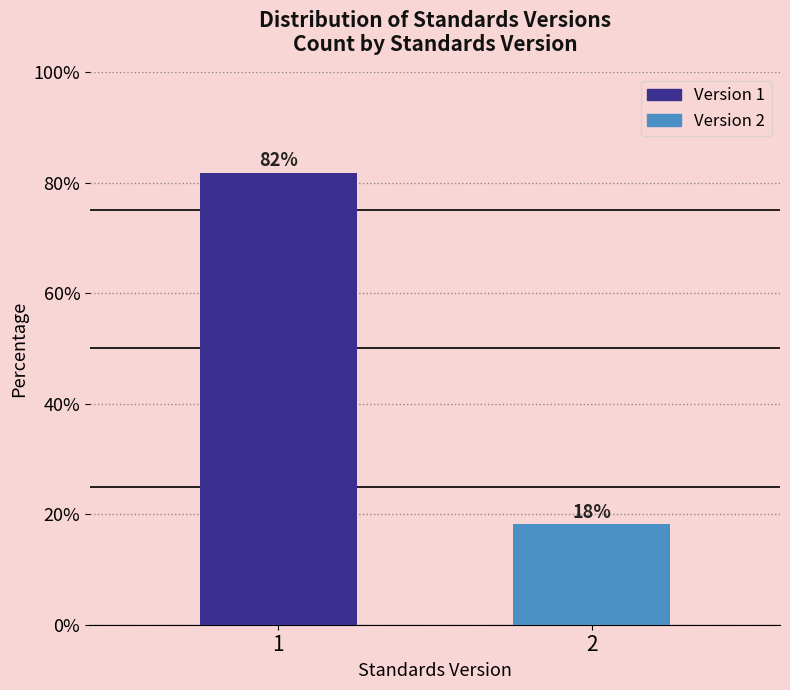

What is the approximate value at 2?

18.2